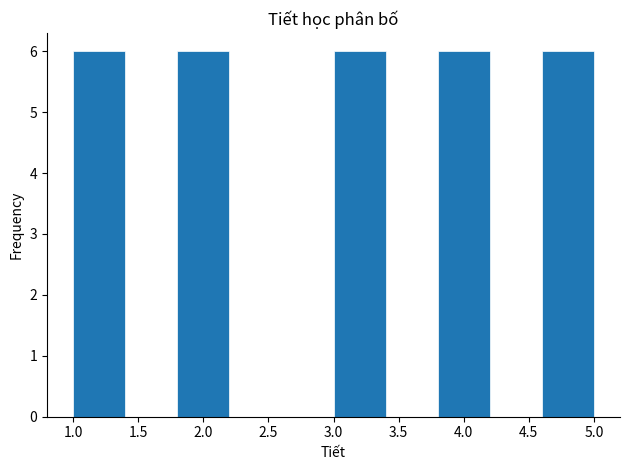

Reading left to right, transcribe this chart: for each bar, give the range it covers on the x-axis and its height. The values are not printed on the chart, so give them approximately, as read against the axis.

1.0 to 1.4: 6
1.4 to 1.8: 0
1.8 to 2.2: 6
2.2 to 2.6: 0
2.6 to 3.0: 0
3.0 to 3.4: 6
3.4 to 3.8: 0
3.8 to 4.2: 6
4.2 to 4.6: 0
4.6 to 5.0: 6